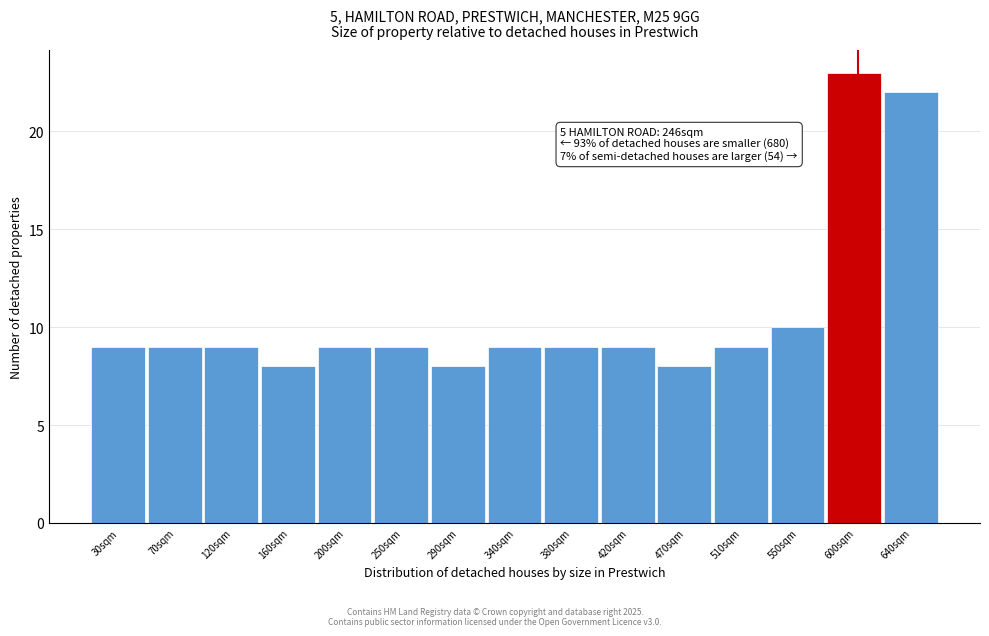

Reading right to left, list all the values displayed in this chart.

640sqm=22	600sqm=23	550sqm=10	510sqm=9	470sqm=8	420sqm=9	380sqm=9	340sqm=9	290sqm=8	250sqm=9	200sqm=9	160sqm=8	120sqm=9	70sqm=9	30sqm=9